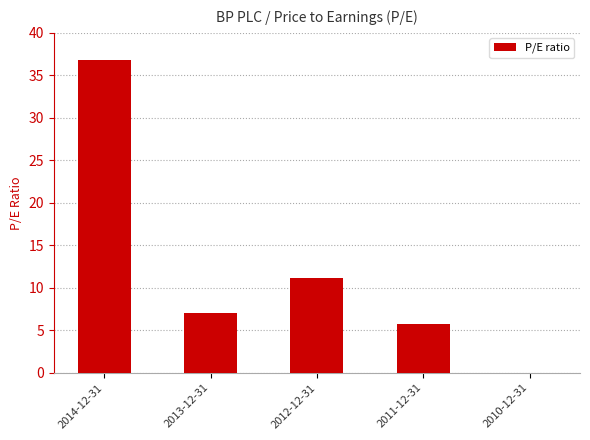

The value at 2013-12-31 is 1.9. True or false?

False